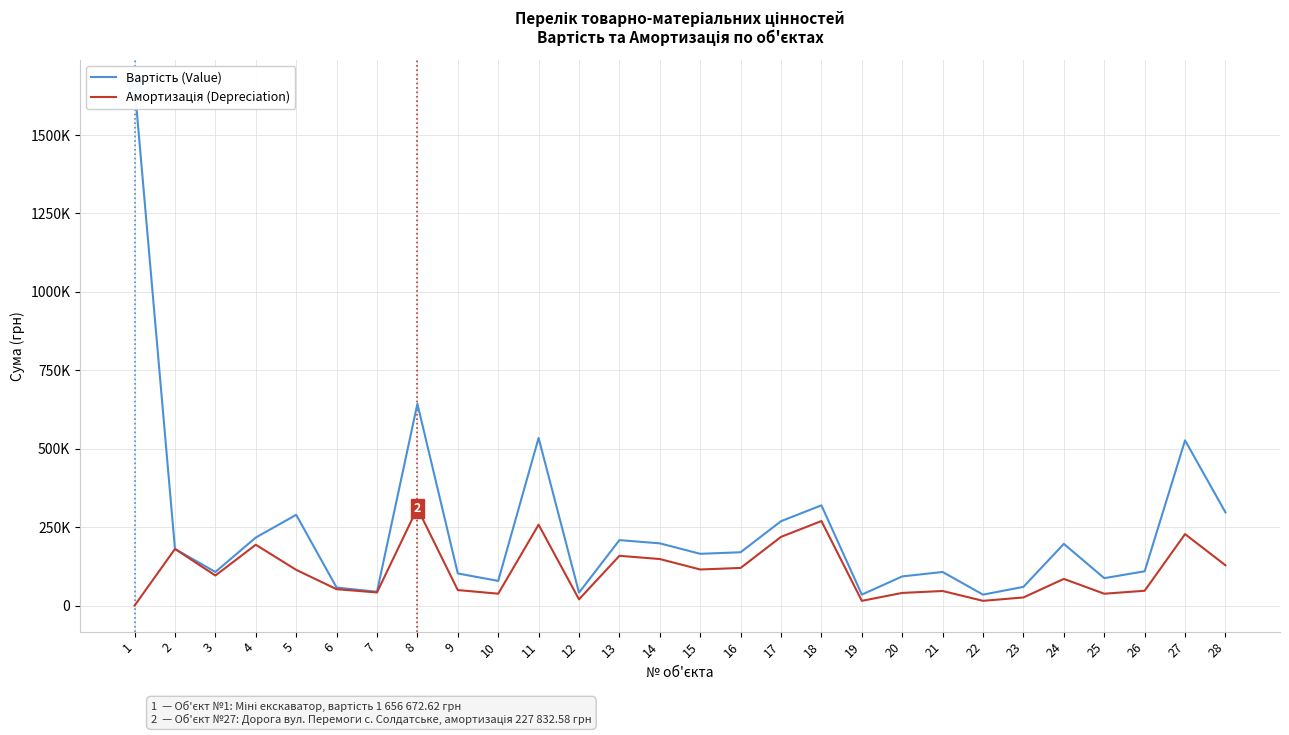

What is the difference between the highest and lowest values at 18?

50000.0